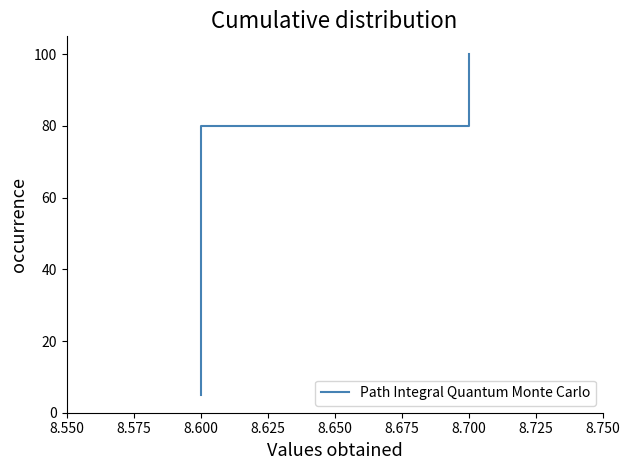

What position from the left is 8.575?

2